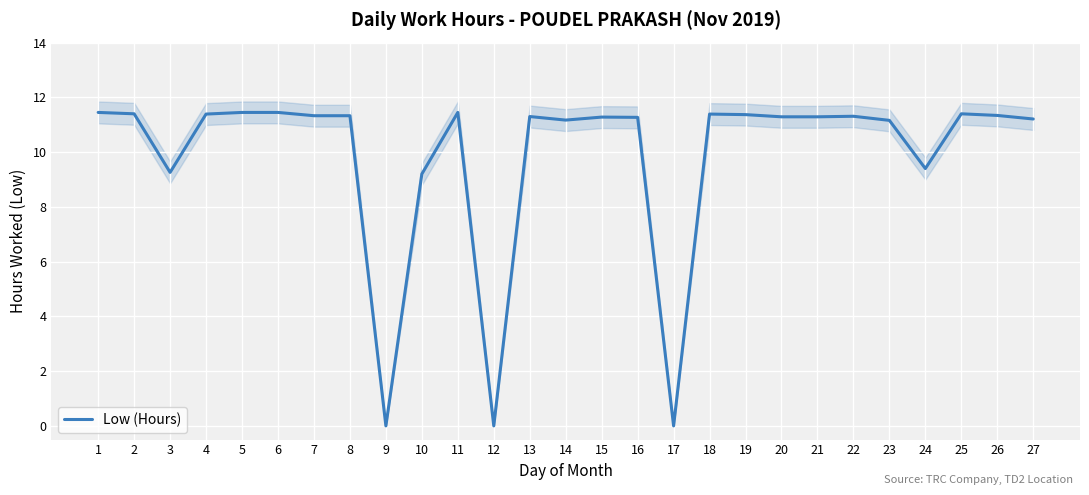

Where is the data nearest to the value 5?

10